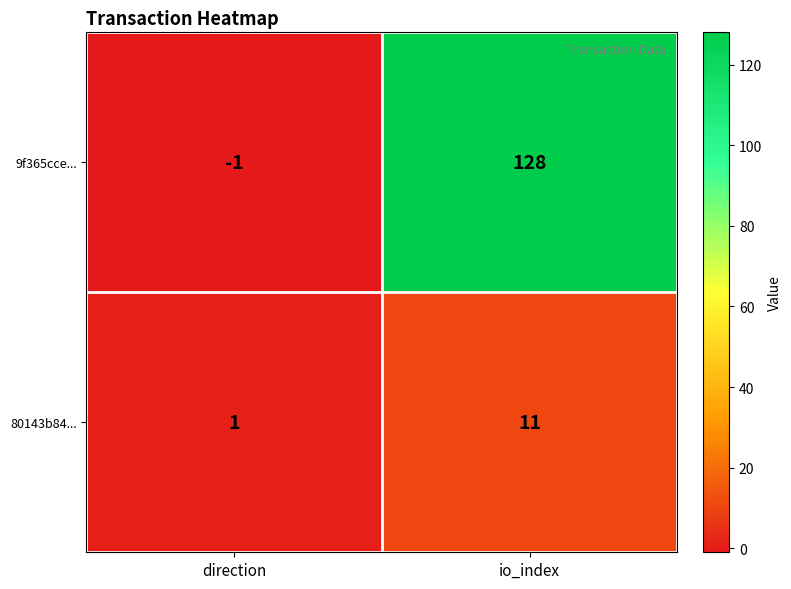

What is the difference between the 9f365cce... values at io_index and direction?

129